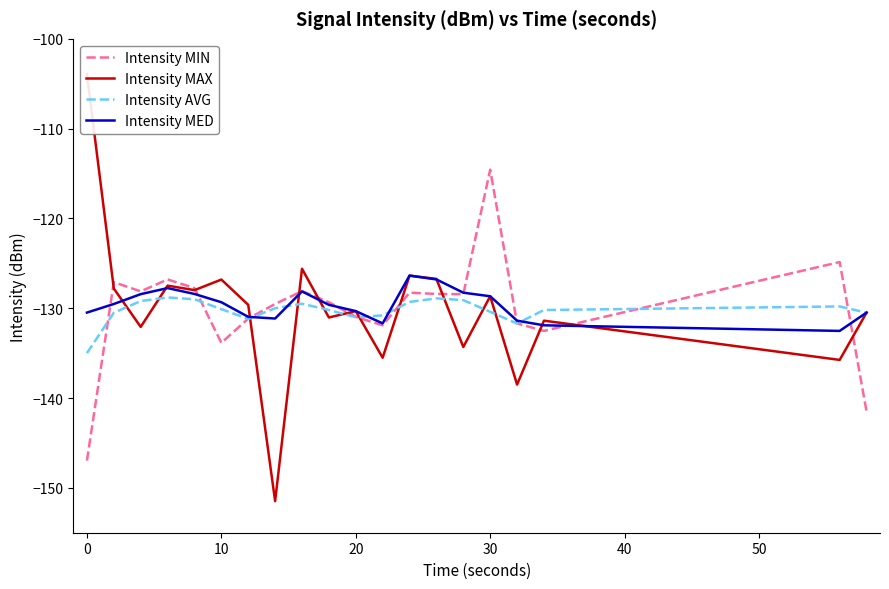

What are all the series names shown in the legend?

Intensity MIN, Intensity MAX, Intensity AVG, Intensity MED